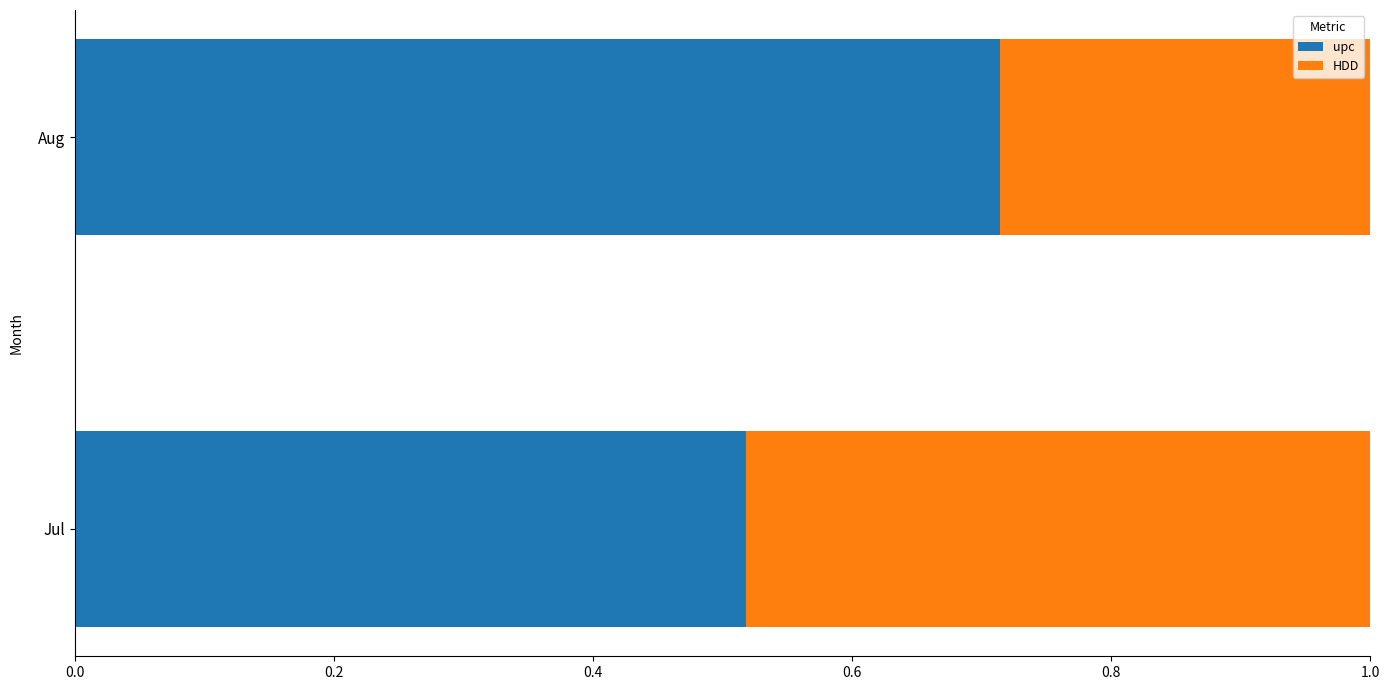

The value of upc at Aug is 1.1. True or false?

False